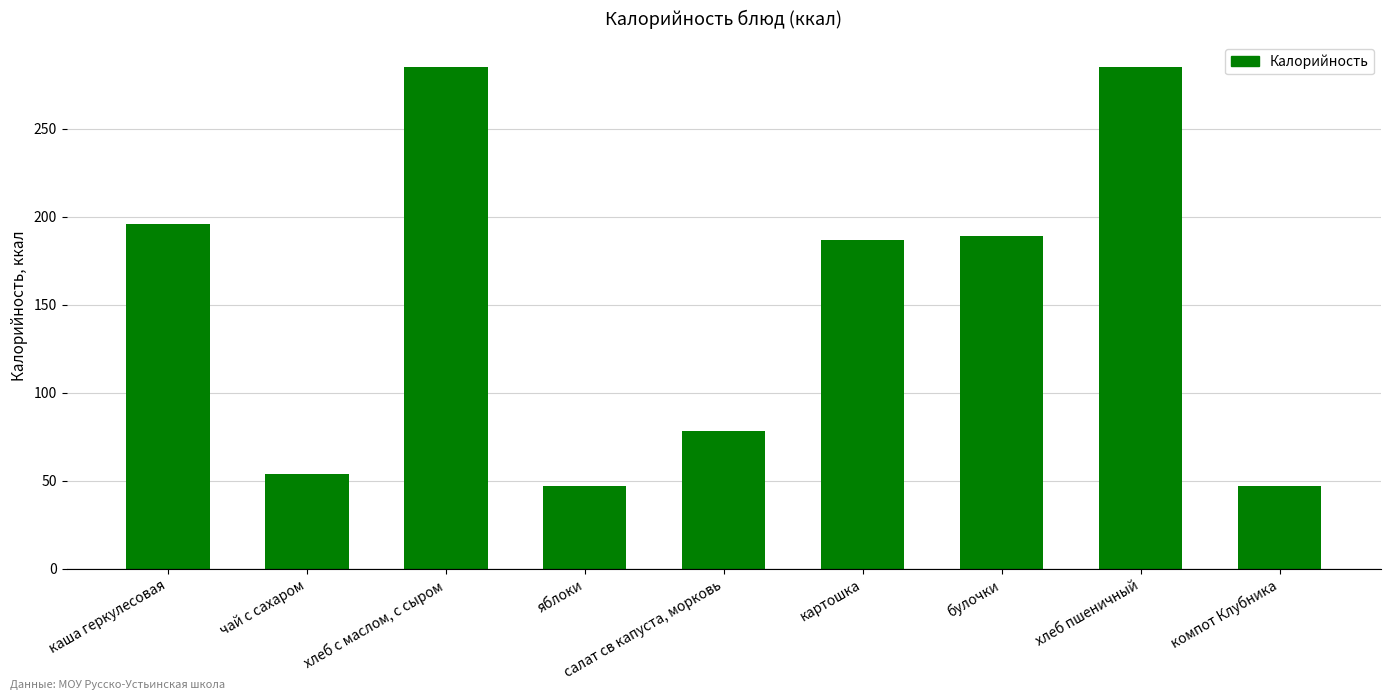

At which label does the data first exceed 187?

каша геркулесовая